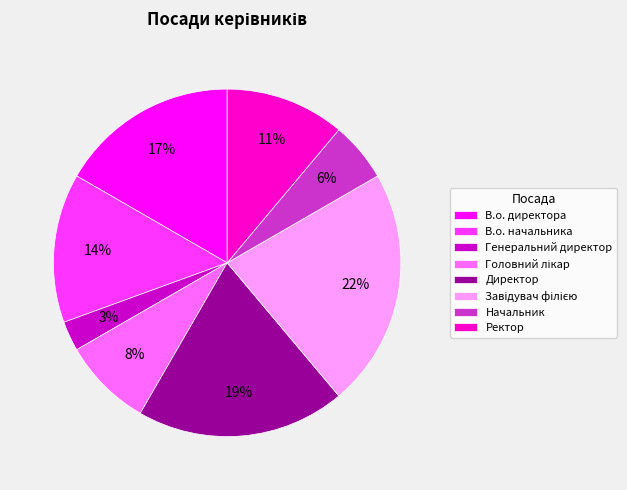

To the nearest percent, what is the difference between the largest and smallest slice percentages?

19%